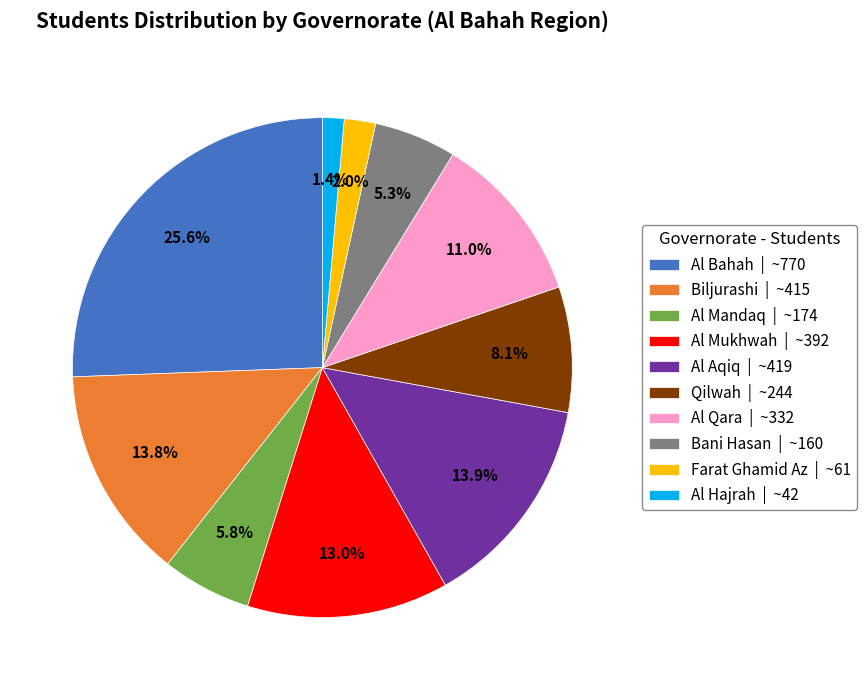

To the nearest percent, what is the difference between the Biljurashi and Farat Ghamid Az slice percentages?

12%